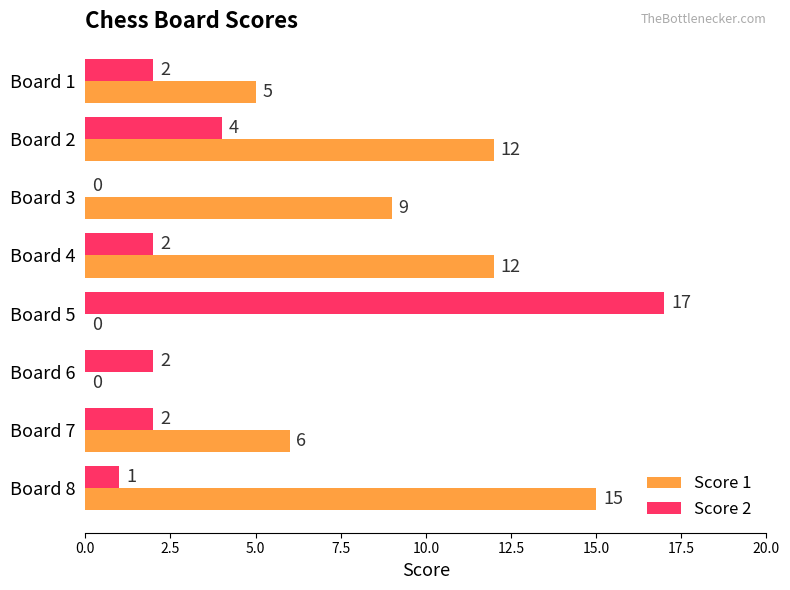

What is the average value of the Score 2 series?

4